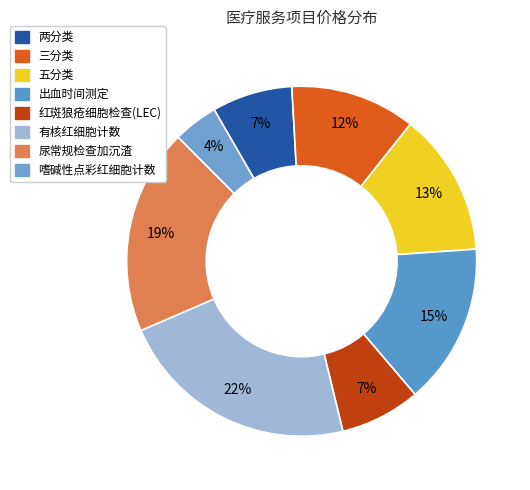

Rank the categories by value from highest to lowest.

有核红细胞计数, 尿常规检查加沉渣, 出血时间测定, 五分类, 三分类, 两分类, 红斑狼疮细胞检查(LEC), 嗜碱性点彩红细胞计数